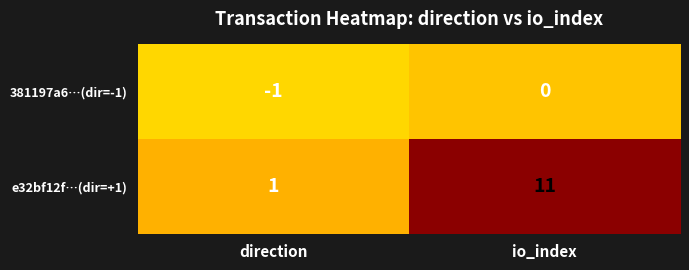

Which series has the largest range (max minus min)?

e32bf12f…(dir=+1)